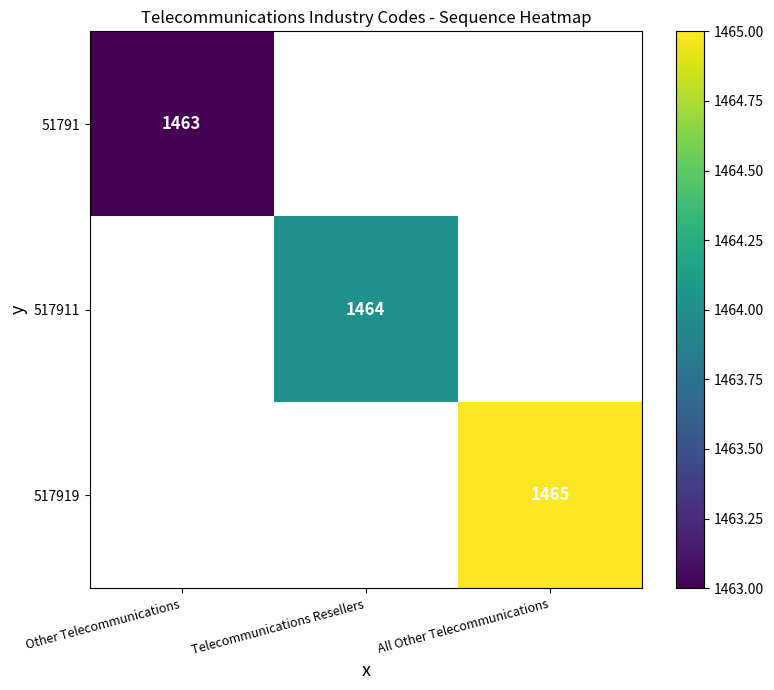

Between Telecommunications Resellers and All Other Telecommunications, which is larger?

All Other Telecommunications